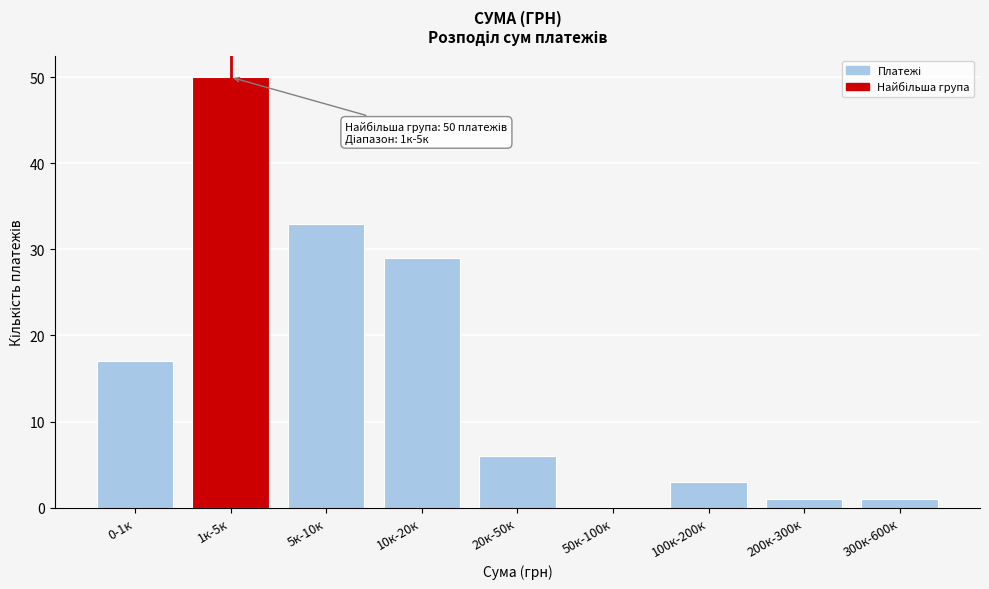

Reading left to right, what are all the values shown in this chart?

0-1к=17	1к-5к=50	5к-10к=33	10к-20к=29	20к-50к=6	50к-100к=0	100к-200к=3	200к-300к=1	300к-600к=1